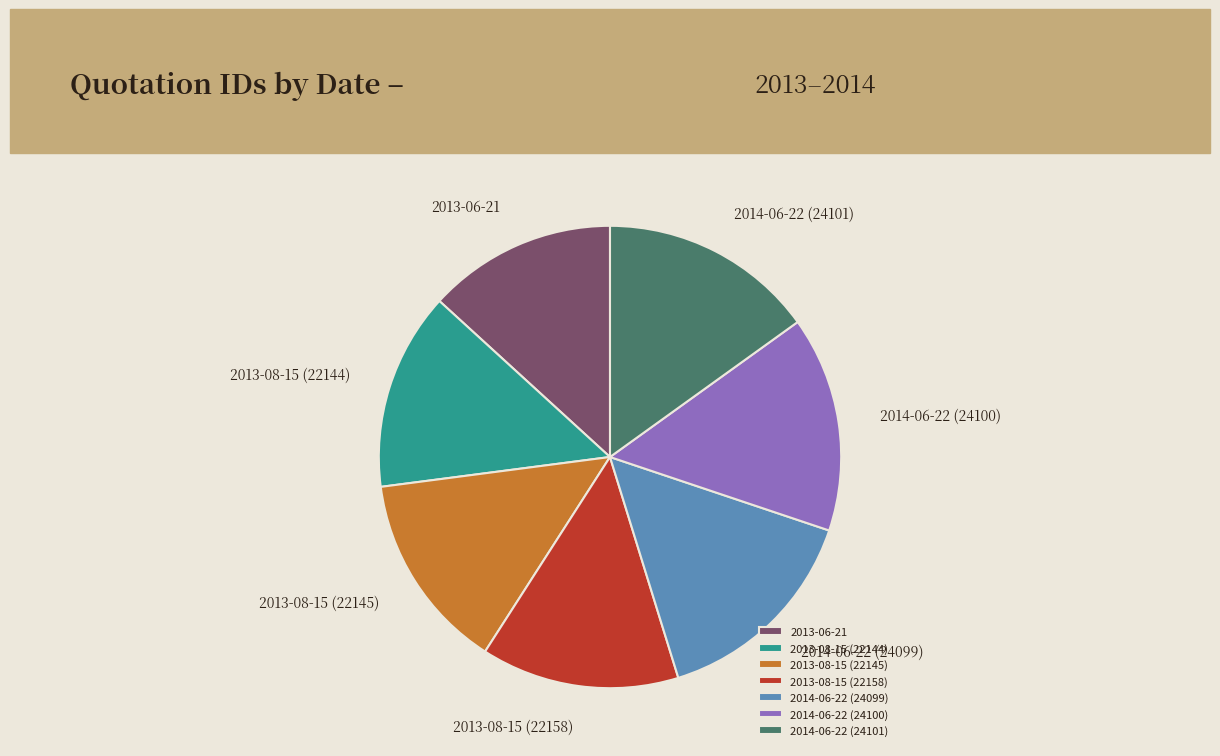

What is the ratio of the value at 2013-08-15 (22158) to the value at 2013-08-15 (22145)?

1.0